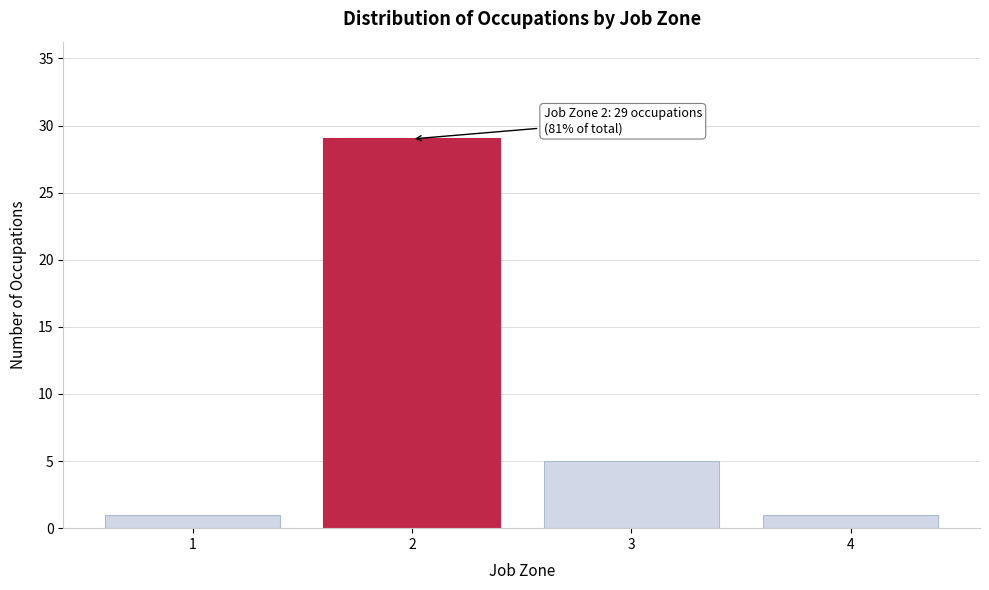

Reading left to right, extract all data points from this chart.

1=1	2=29	3=5	4=1